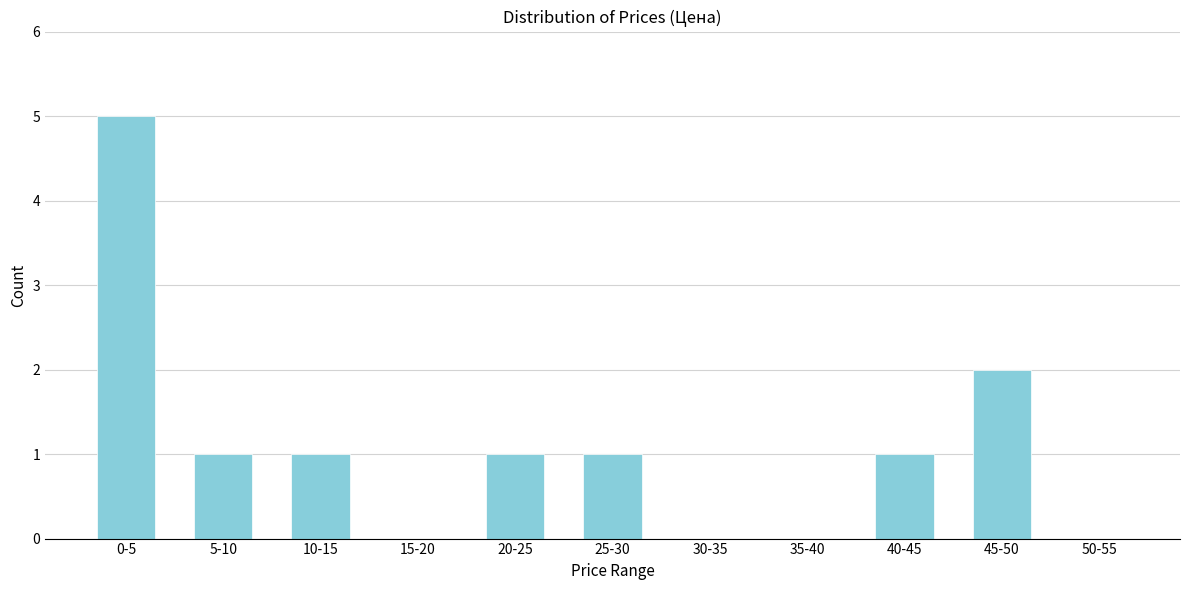

Reading left to right, list all the values displayed in this chart.

0-5=5	5-10=1	10-15=1	15-20=0	20-25=1	25-30=1	30-35=0	35-40=0	40-45=1	45-50=2	50-55=0